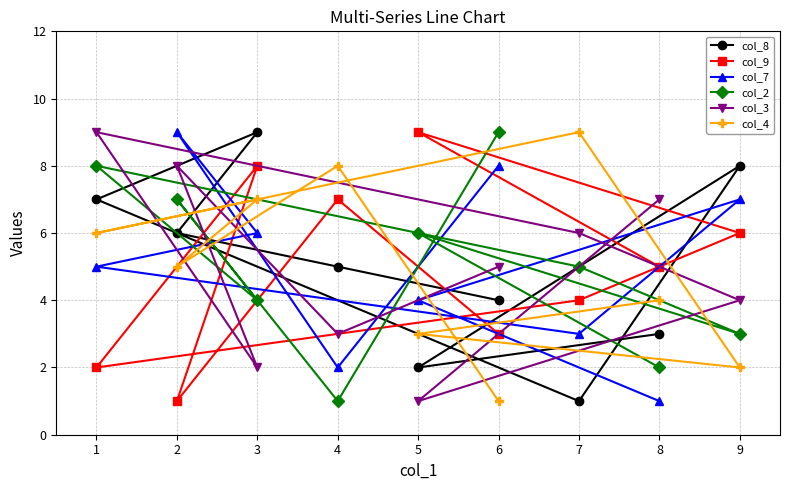

How many series are shown in this chart?

6